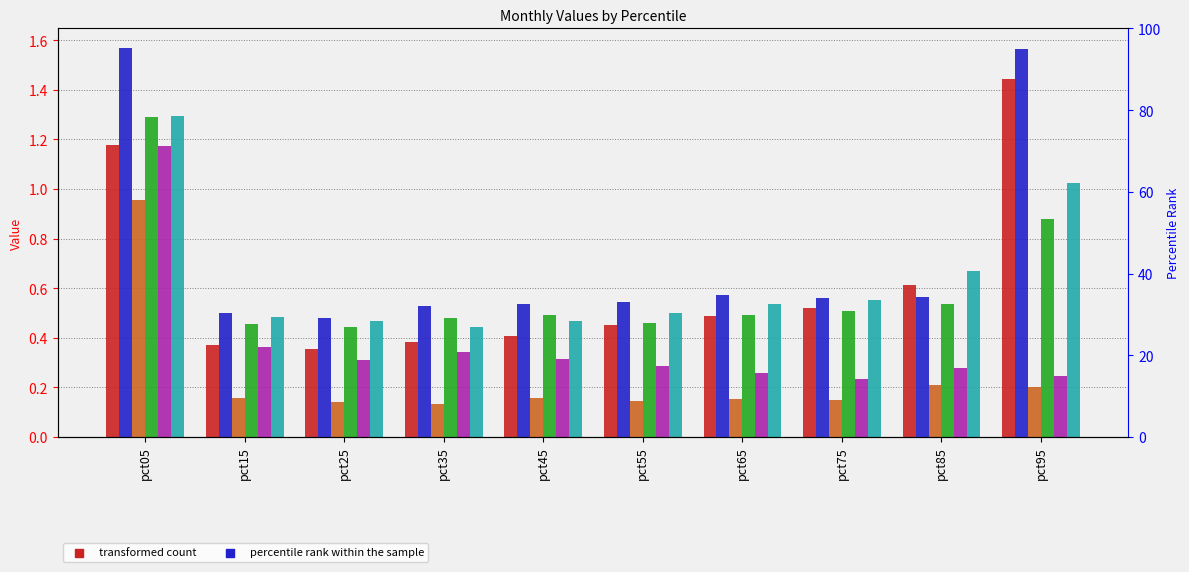

Which series has the largest Y range (max minus min)?

Feb